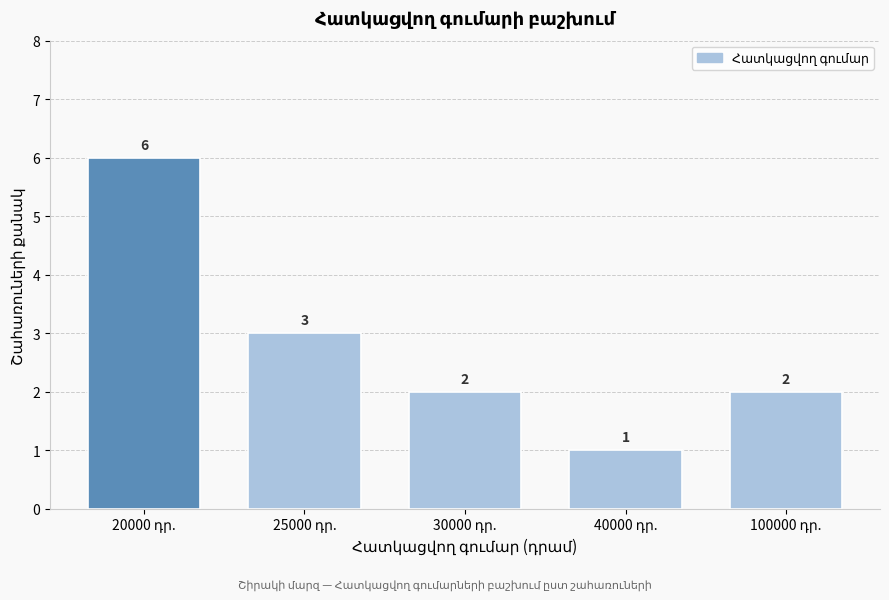

Reading left to right, extract all data points from this chart.

6	3	2	1	2